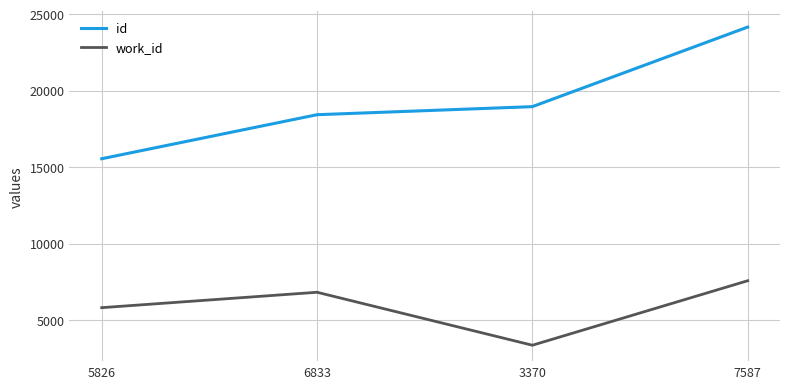

True or false: work_id and id intersect in this chart.

False